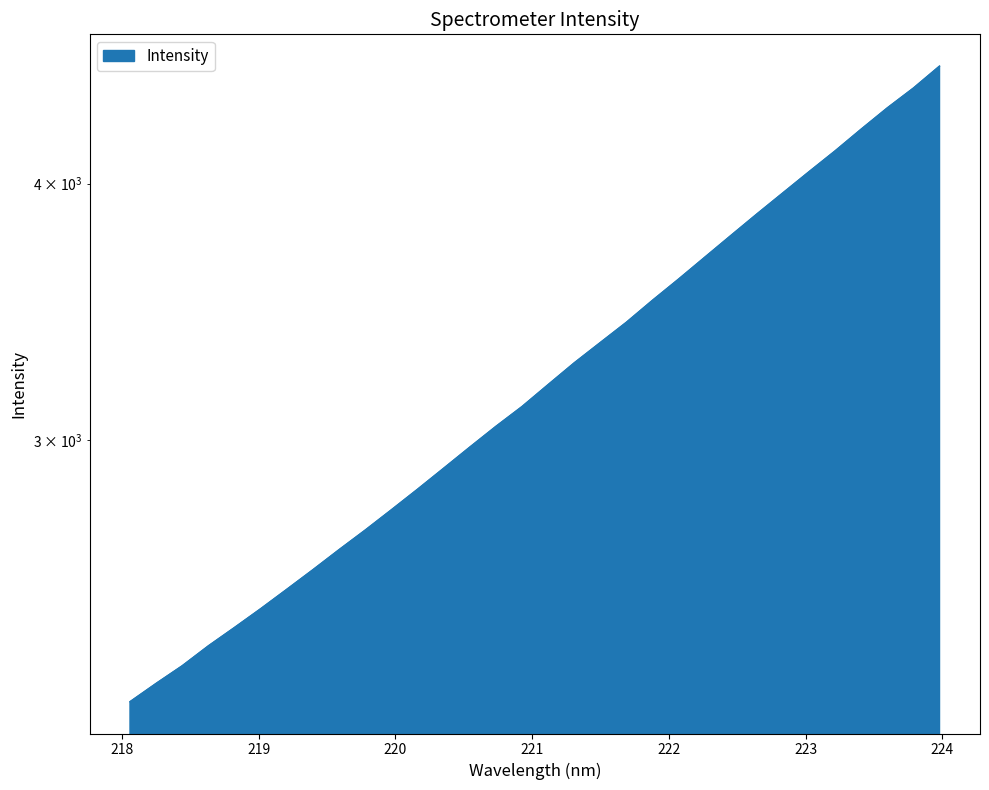

What is the label of the 16th point from the right?

221.1174